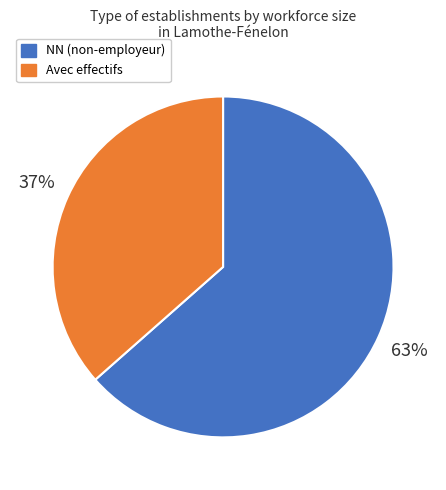

How many segments does this pie chart have?

2